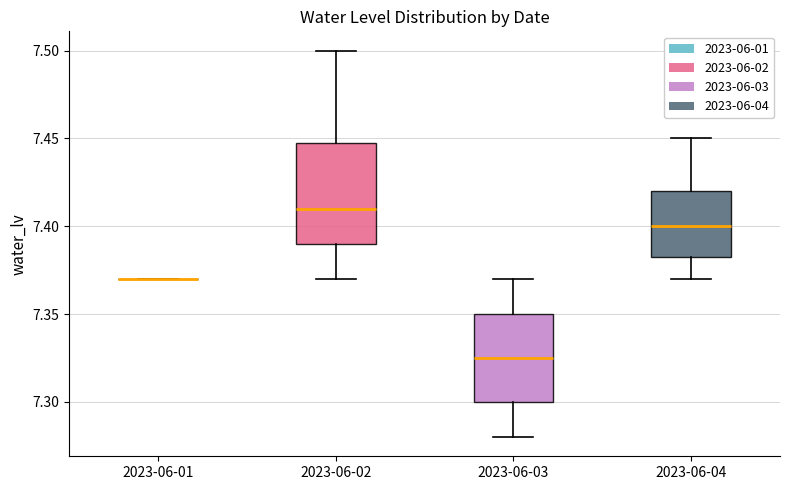

Where is the lower edge of the box for 2023-06-02 on the y-axis? The values are not printed on the chart, so give them approximately, as read against the axis.

7.390